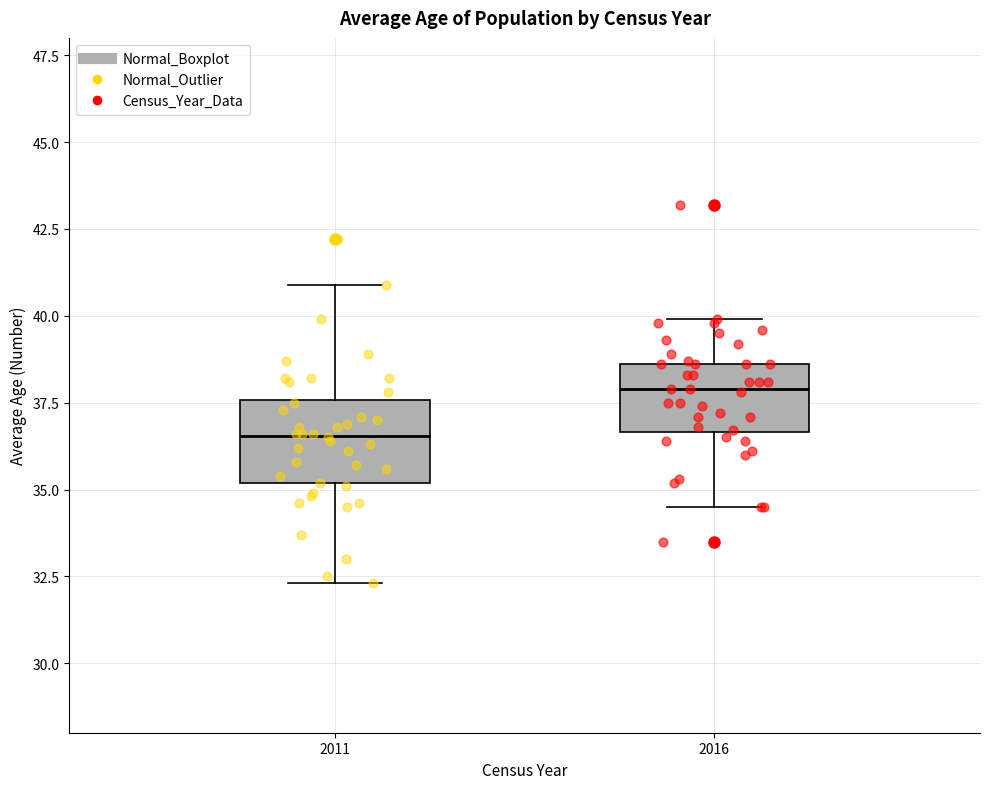

Which box's median line is the lowest?

2011